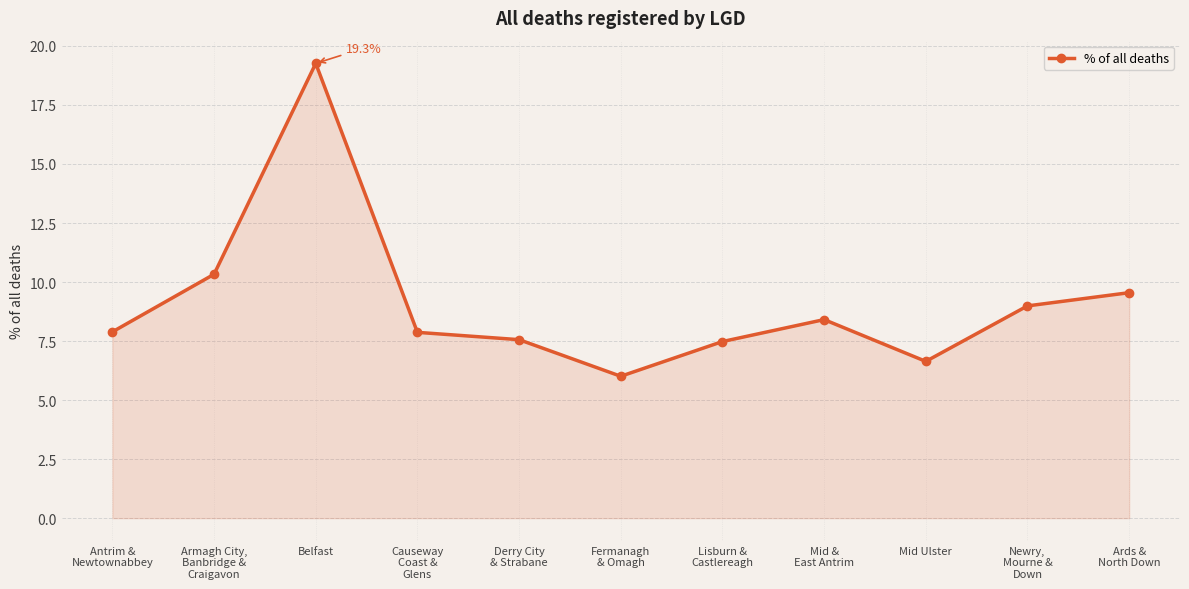

What is the smallest value displayed?

6.0